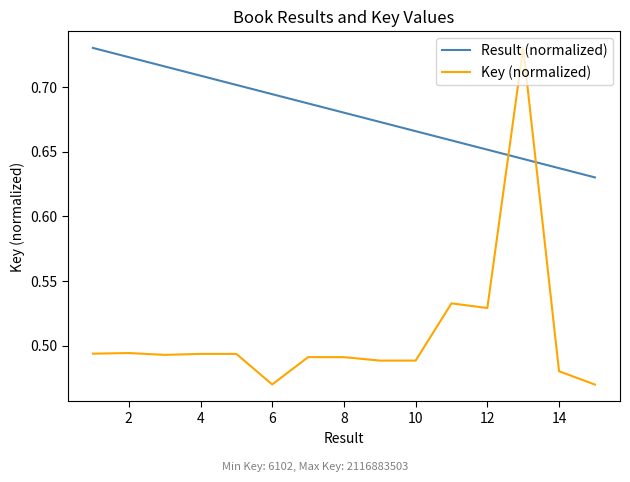

Which series has the largest total across all categories?

Result (normalized)